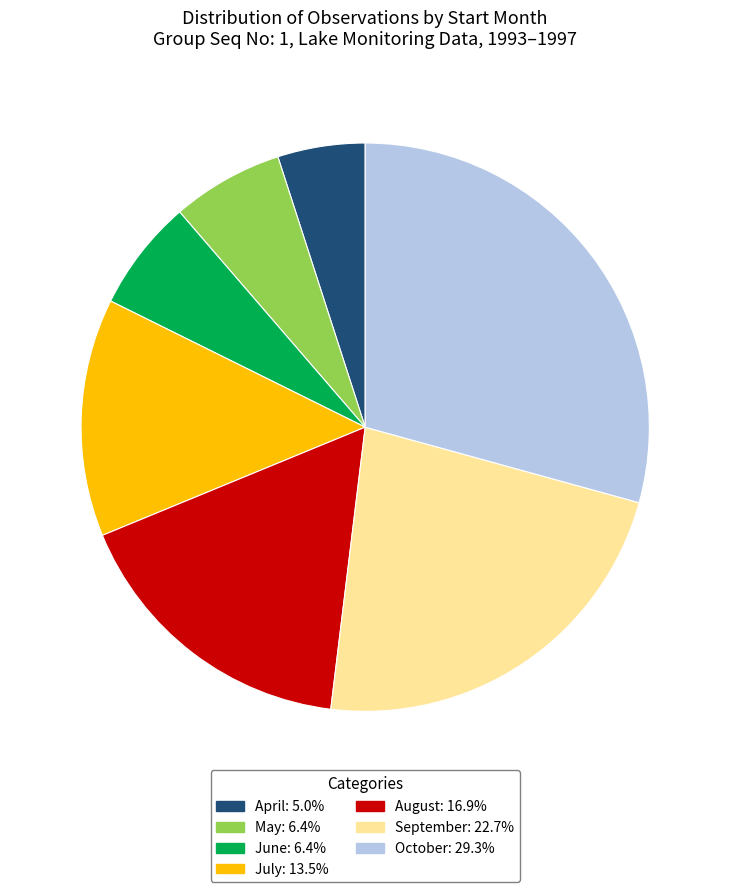

Is there any slice that represents more than half of the pie?

No